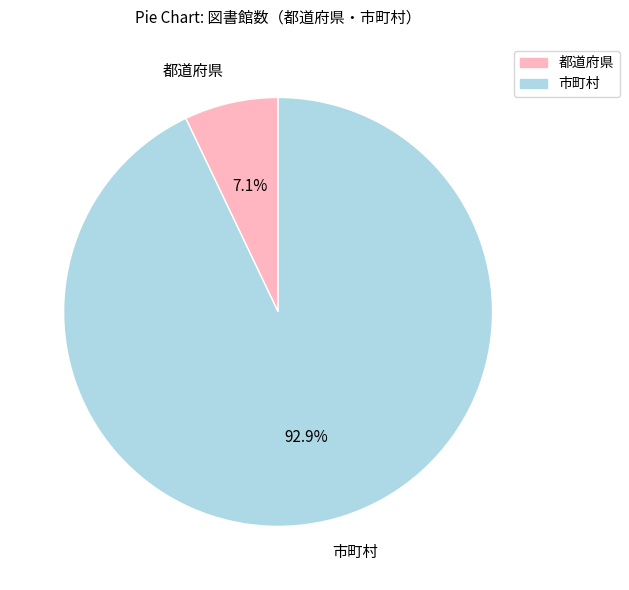

How many segments does this pie chart have?

2